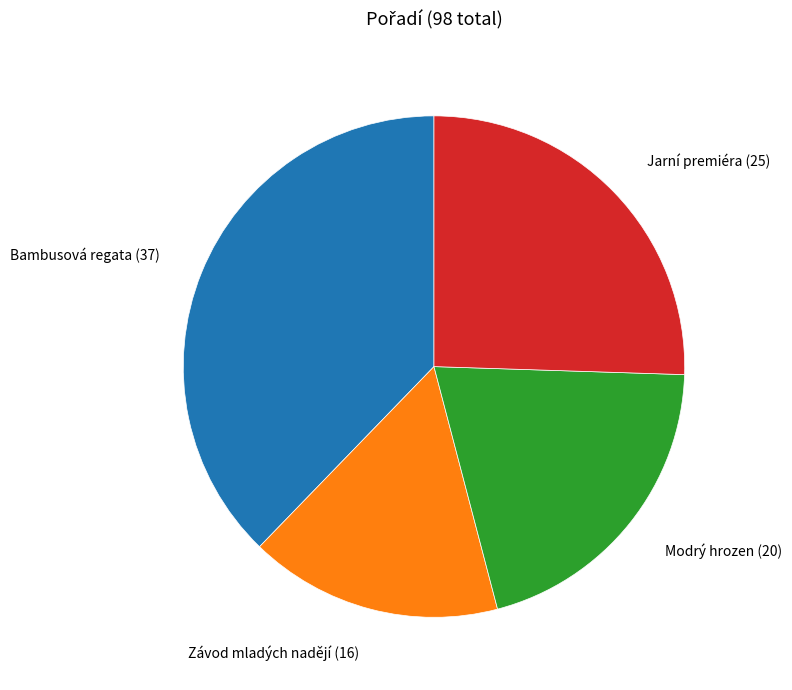

Rank the categories by value from highest to lowest.

Bambusová regata (37), Jarní premiéra (25), Modrý hrozen (20), Závod mladých nadějí (16)